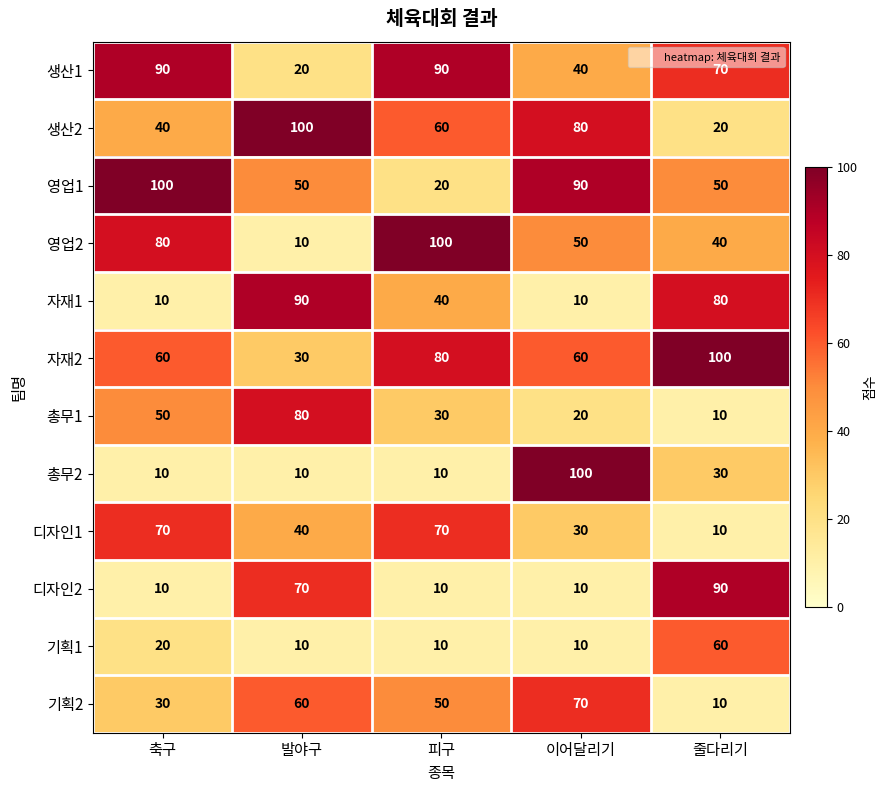

What value does the 총무2 series have at 피구?

10